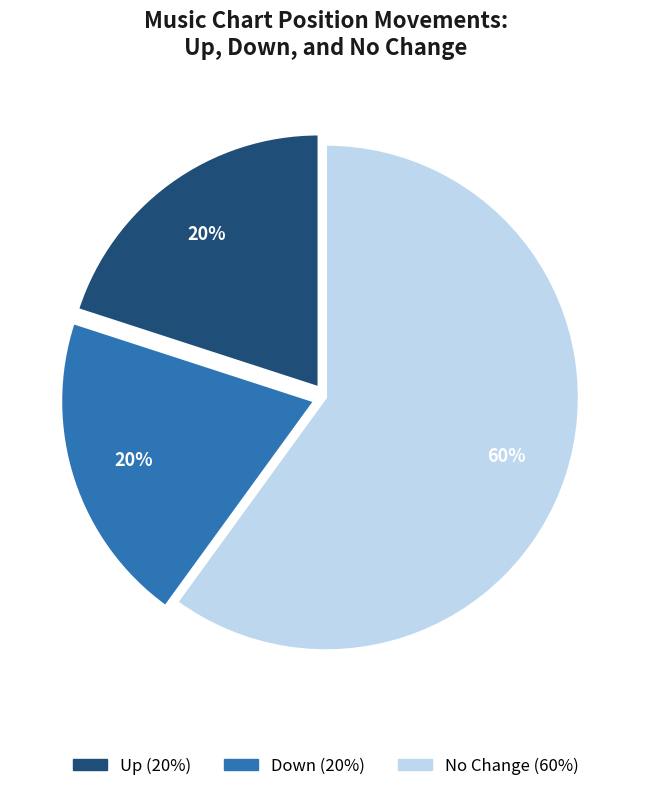

To the nearest percent, what is the average slice percentage?

33%